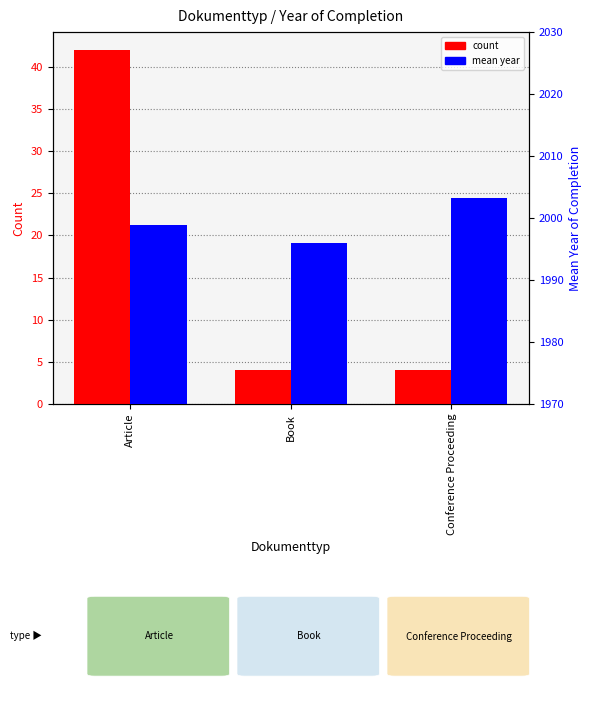

At how many categories does at least one series exceed 1091?

3